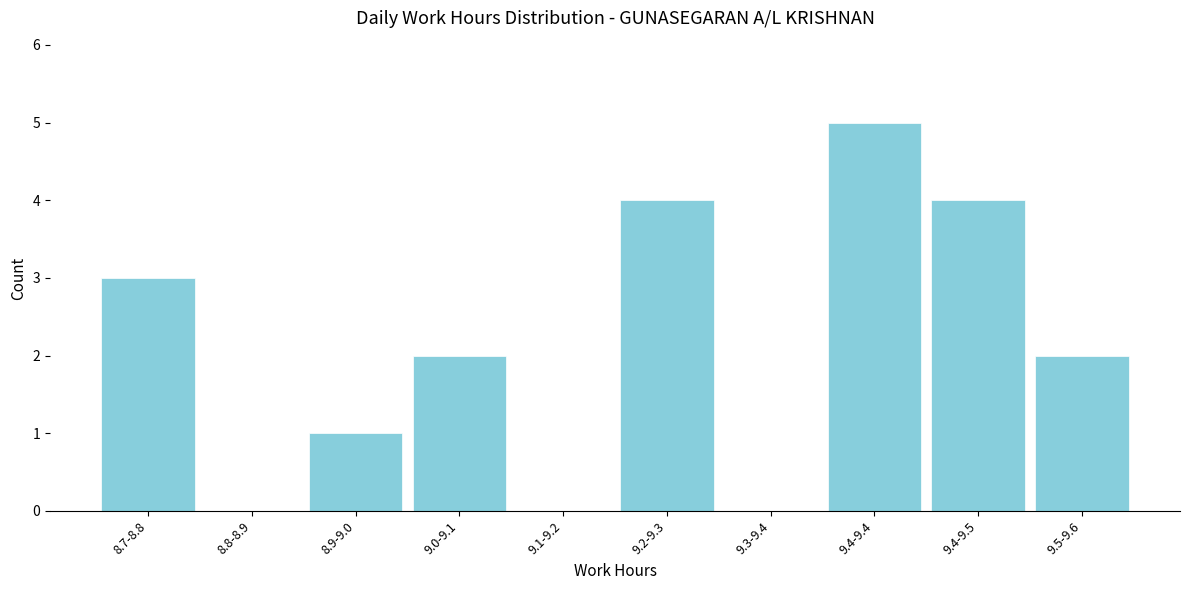

Reading left to right, list all the values displayed in this chart.

8.7-8.8=3	8.8-8.9=0	8.9-9.0=1	9.0-9.1=2	9.1-9.2=0	9.2-9.3=4	9.3-9.4=0	9.4-9.4=5	9.4-9.5=4	9.5-9.6=2